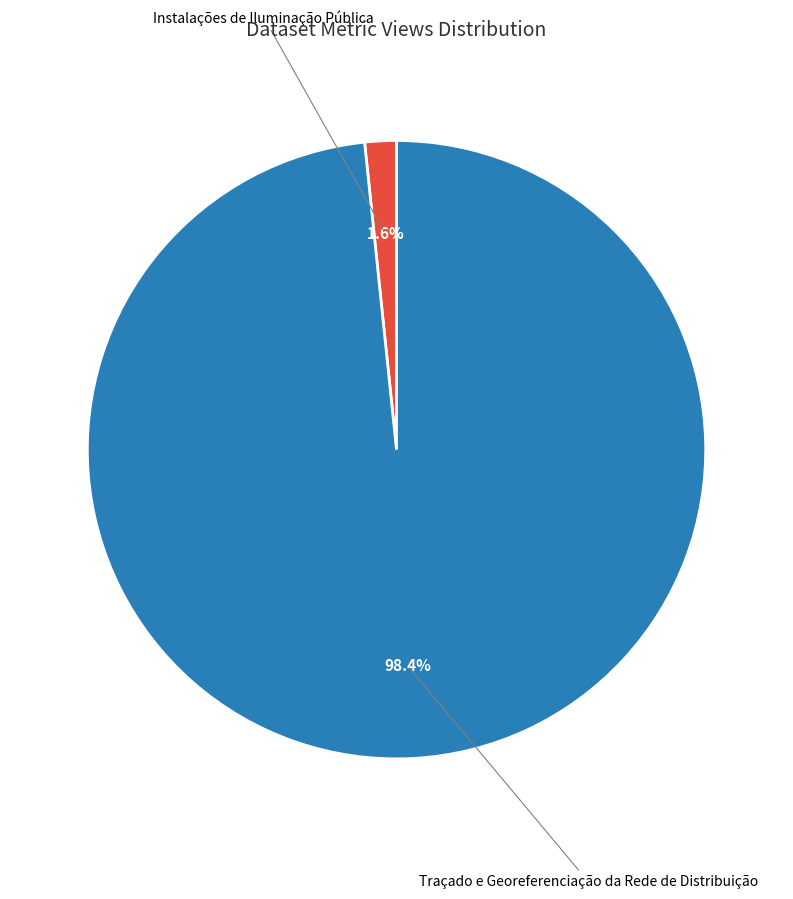

Is there any slice that represents more than half of the pie?

Yes